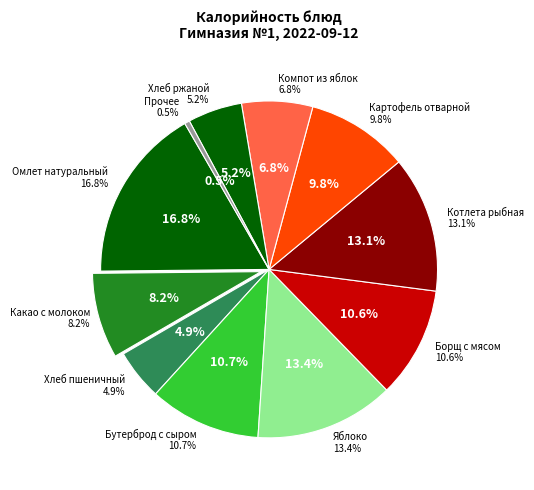

How much of the chart is everything except Бутерброд с сыром?

89.3%